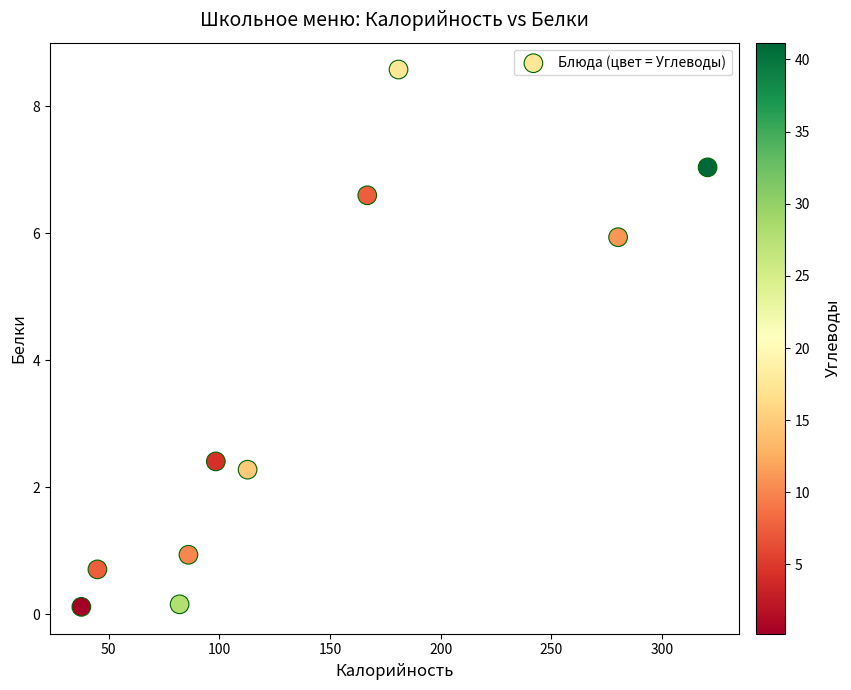

What is the range of X values (max minus min)?

283.0